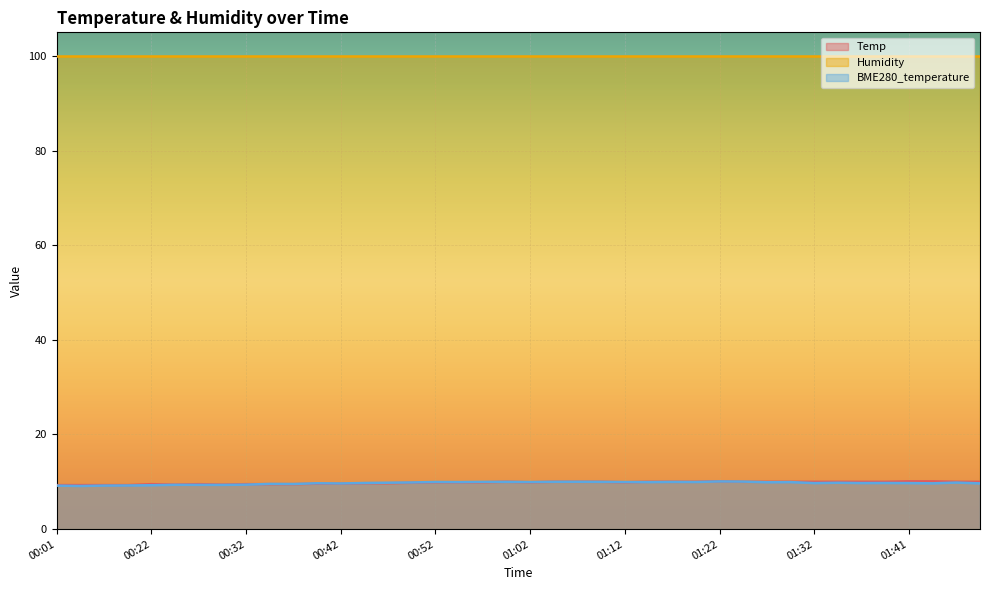

What is the average value of the Temp series?

9.8